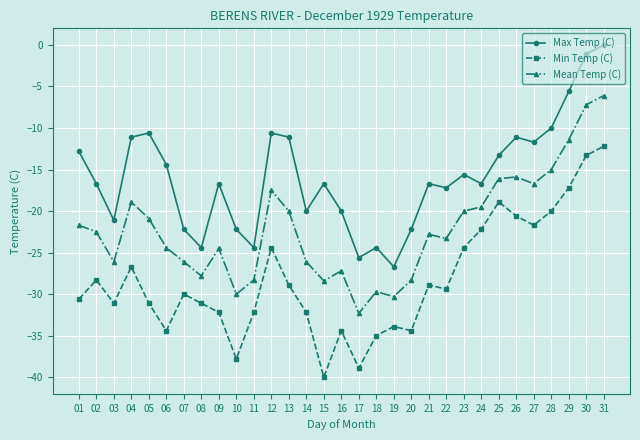

True or false: Min Temp (C) and Mean Temp (C) cross at least once.

False